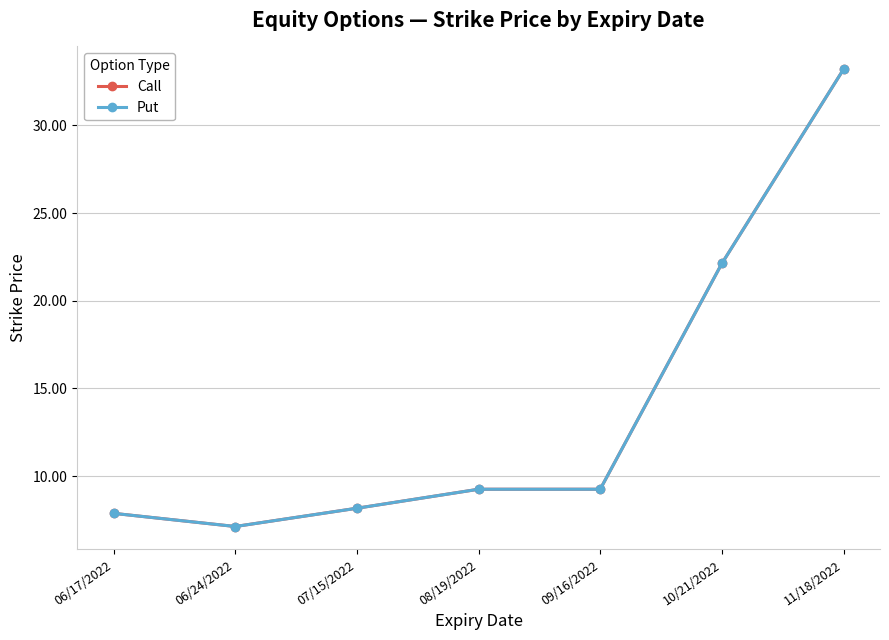

Does the chart have visible grid lines?

Yes